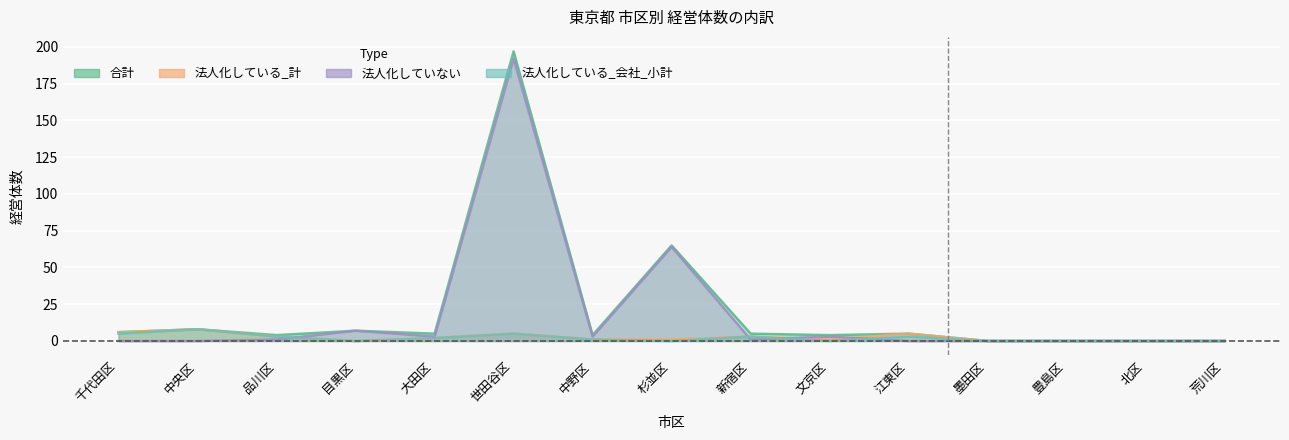

How many values in the 法人化していない series exceed 1?

6